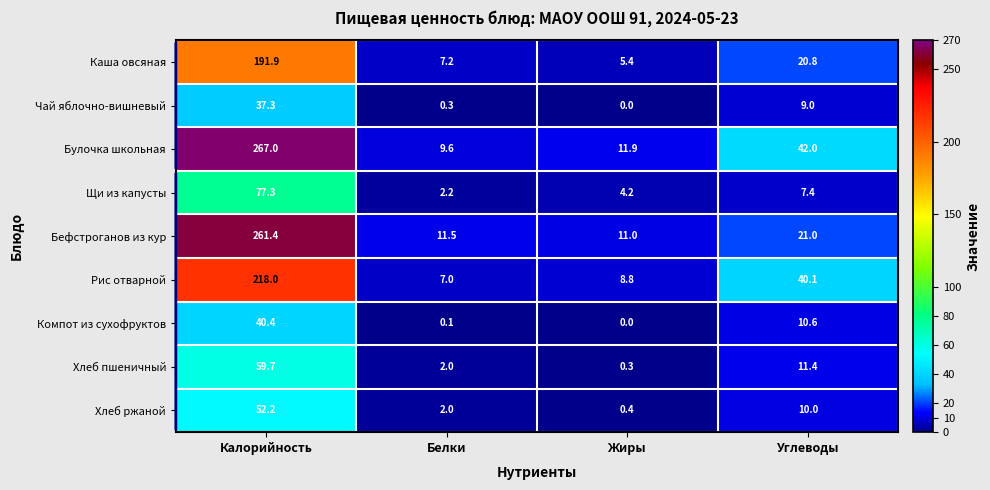

What is the difference between the highest and lowest values at Углеводы?

34.6